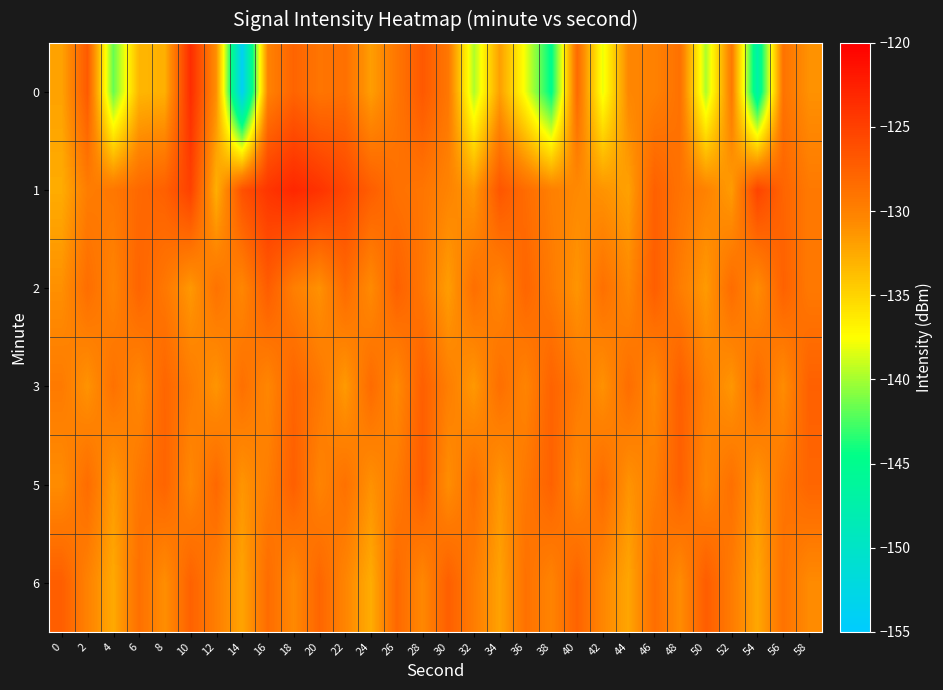

At which category is the sum across all series the highest?

18